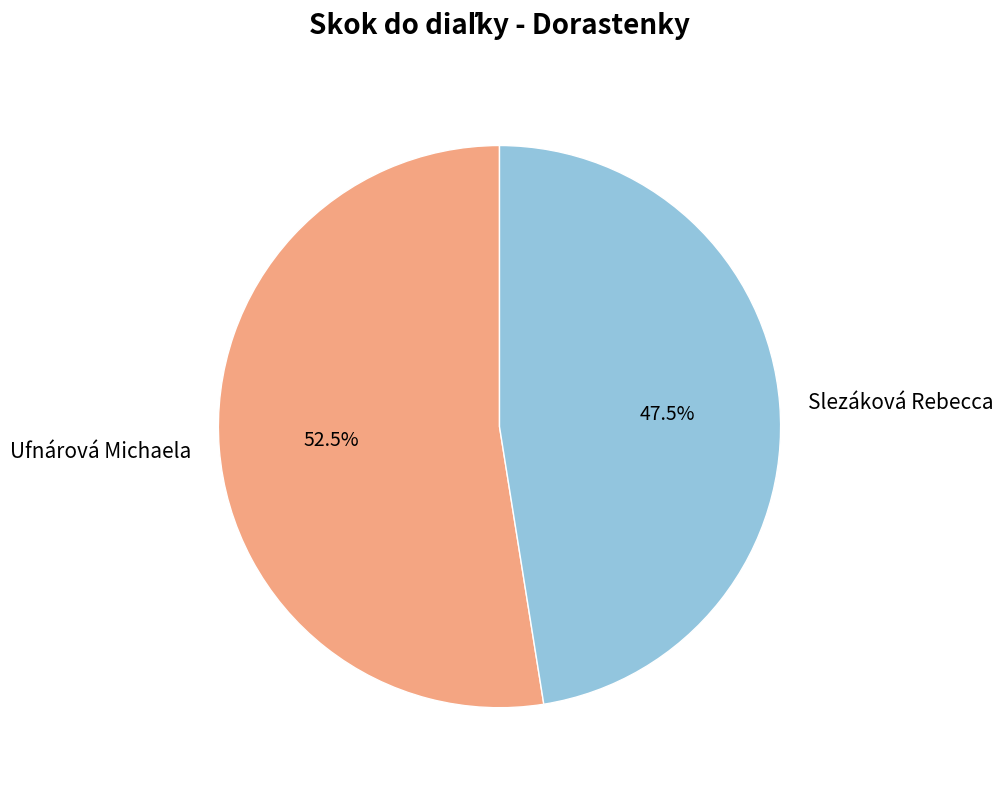

Does Slezáková Rebecca account for over 50% of the chart?

No